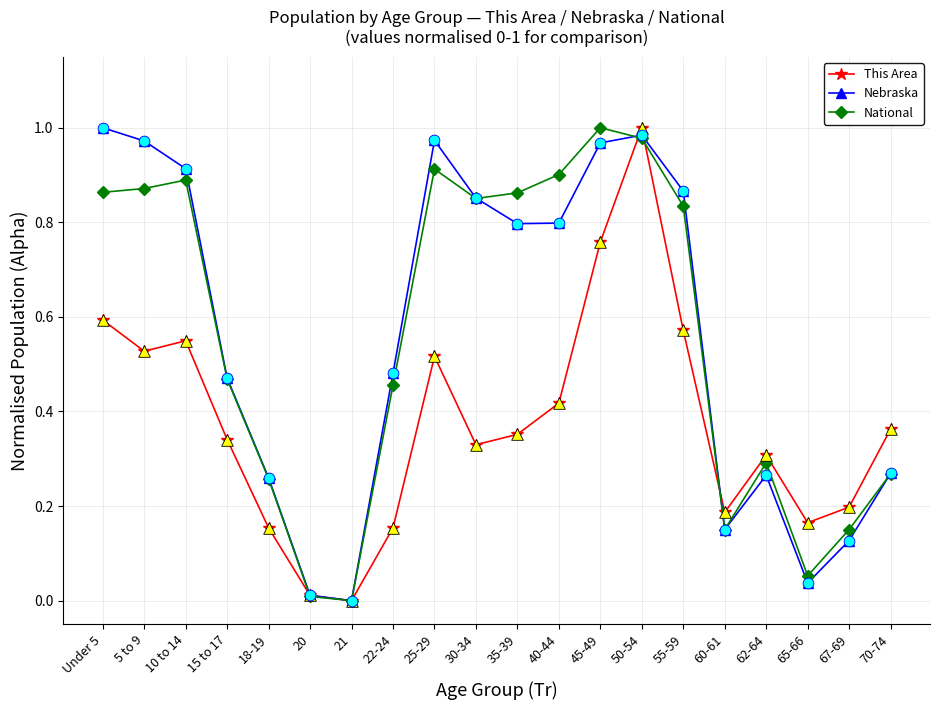

What is the total value across all series at 45-49?

2.7